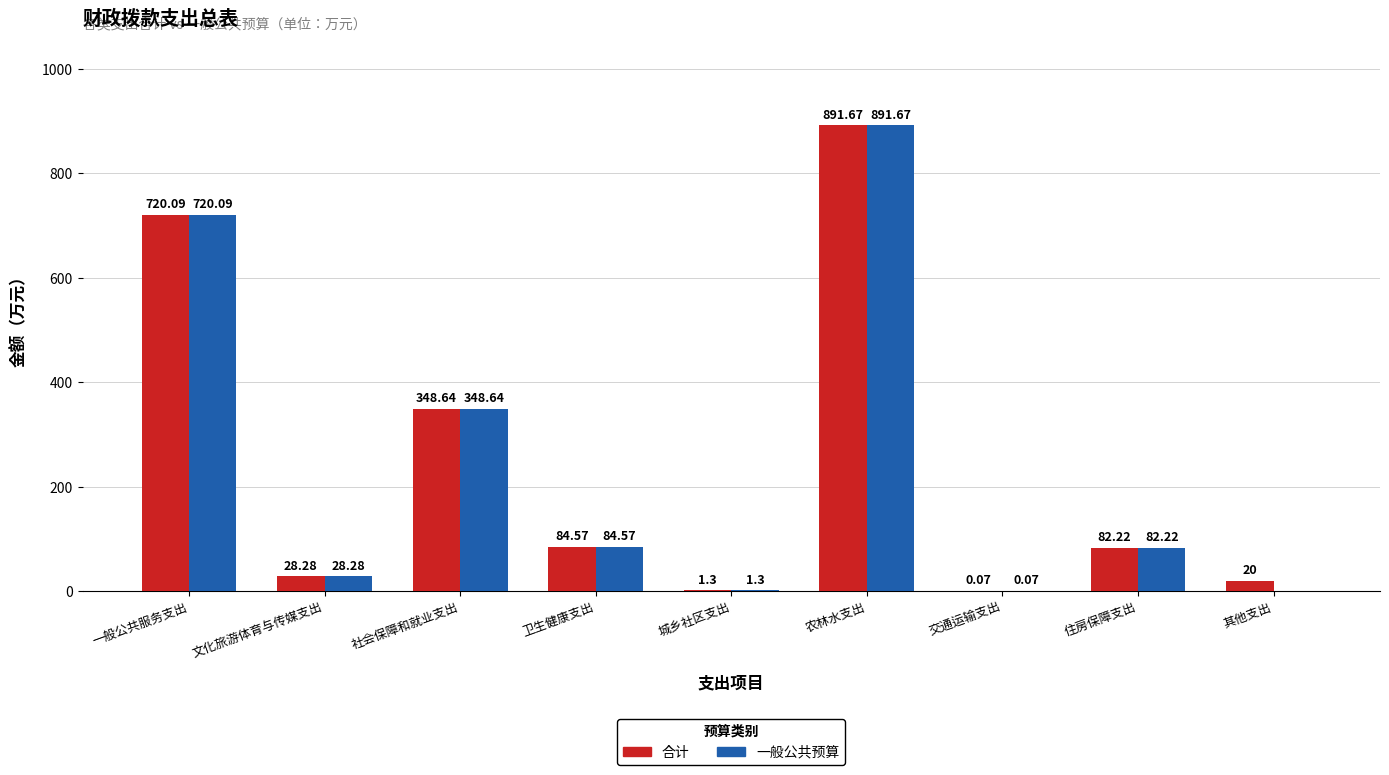

At which label does 合计 reach its peak?

农林水支出